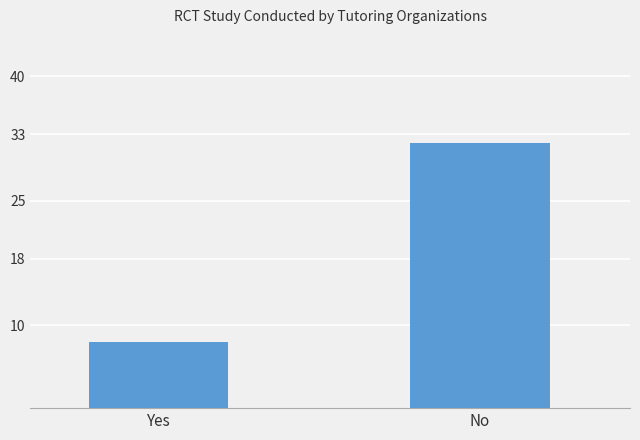

Are the bars horizontal?

No